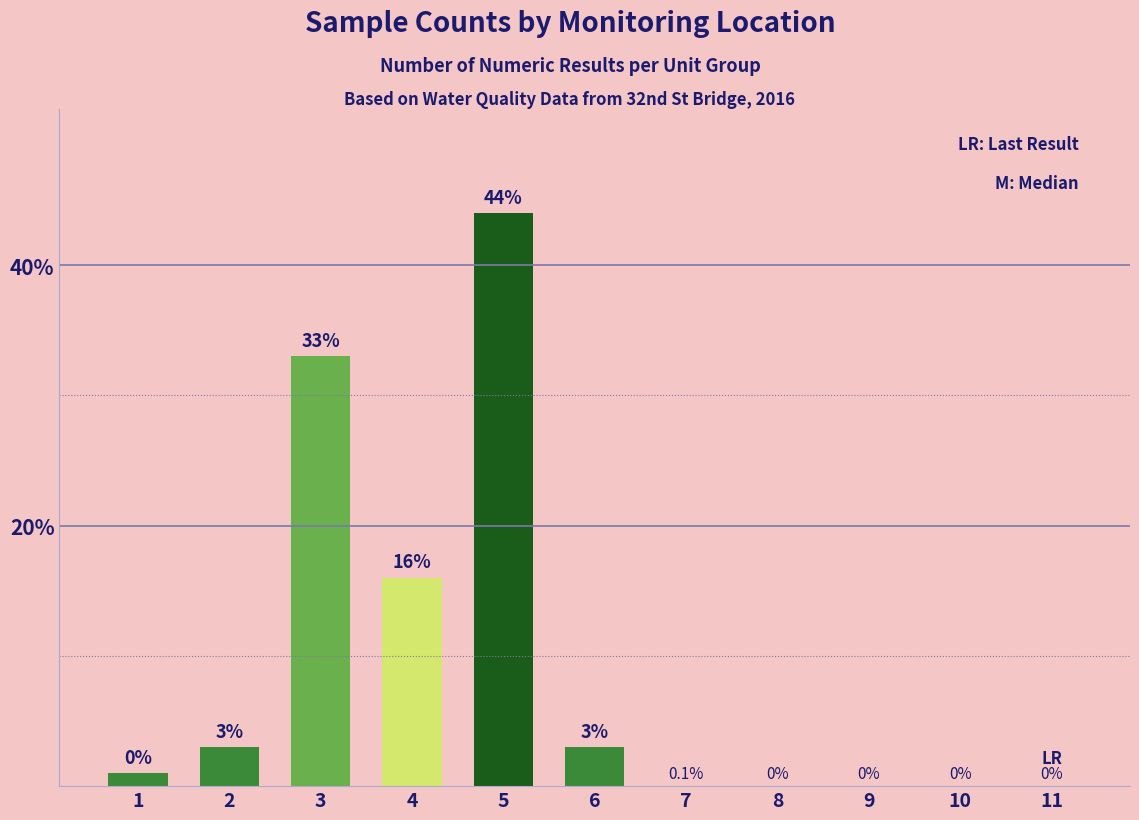

What is the change in value from 2 to 5?

+41